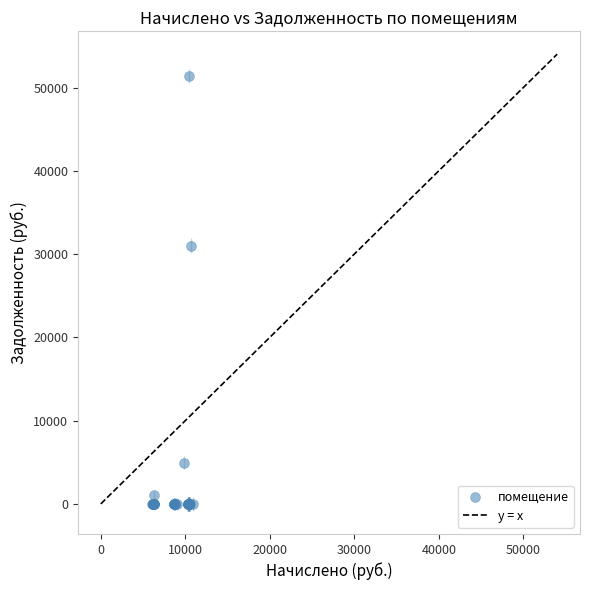

What Y value in the scatter plot is closest to 25720?

31030.4